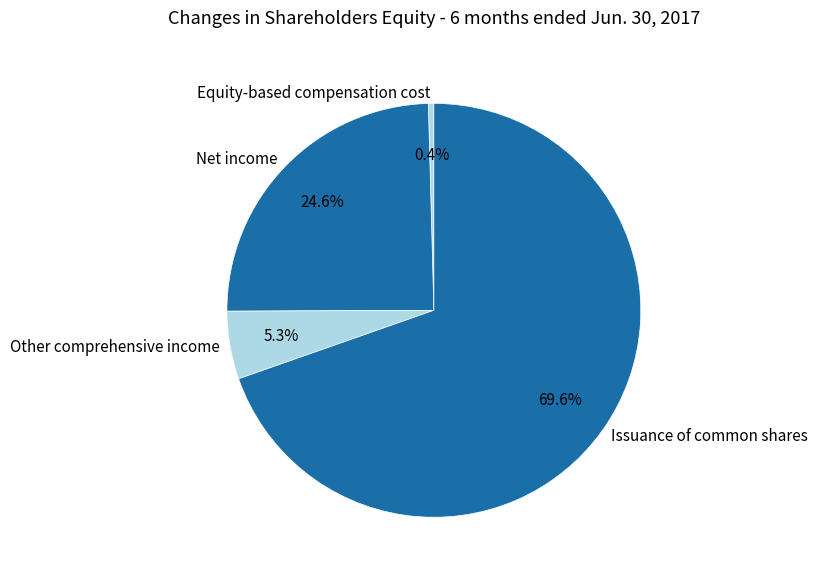

To the nearest percent, what is the difference between the Issuance of common shares and Net income slice percentages?

45%